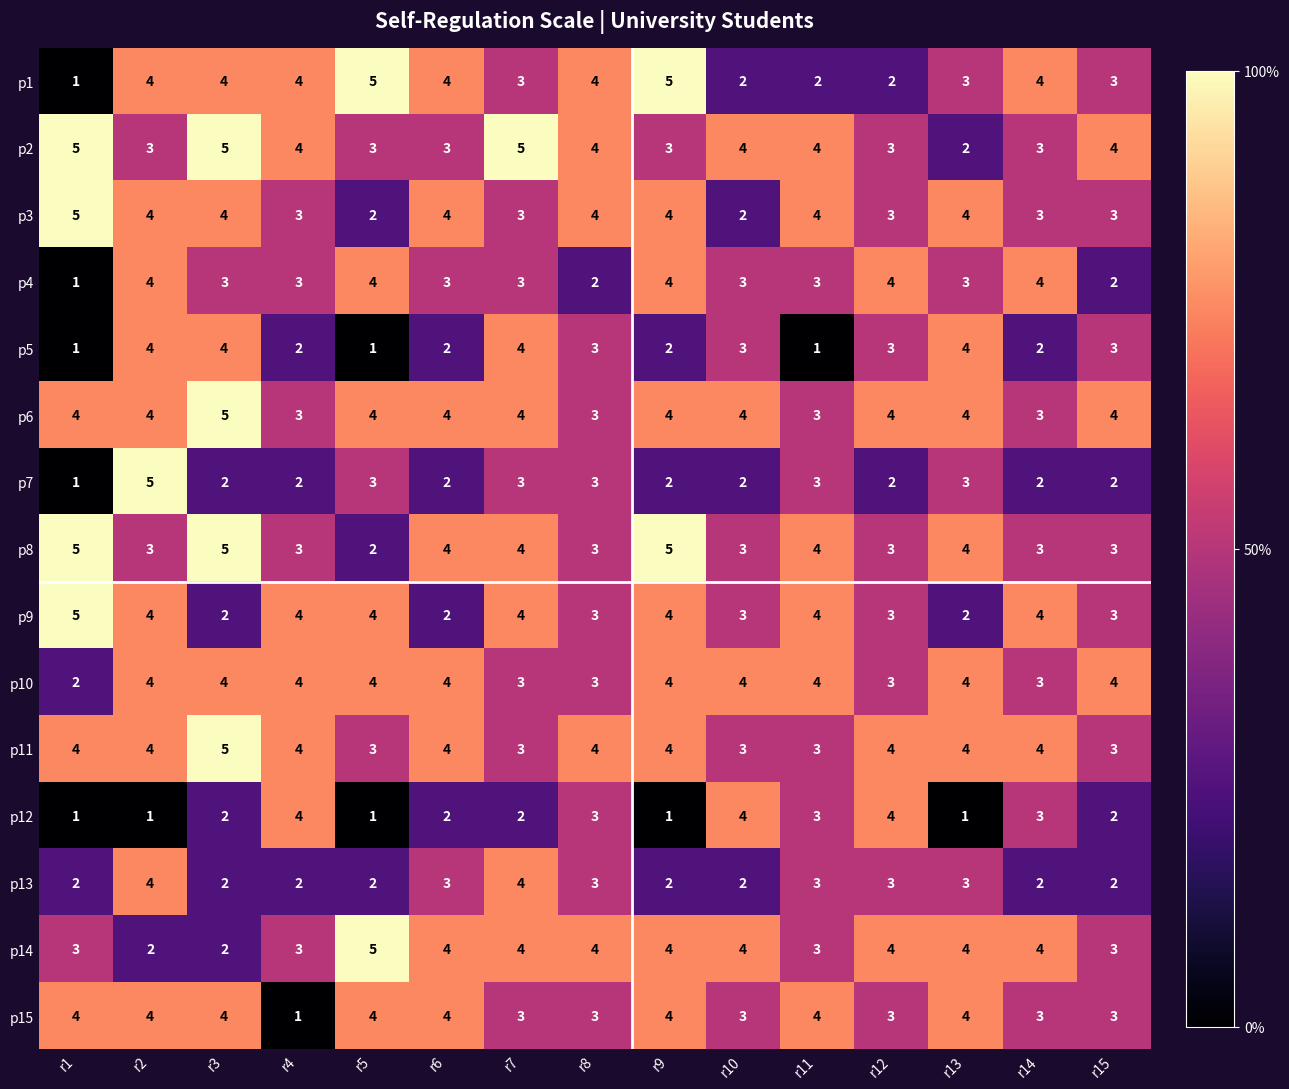

At which label does p8 first exceed 3?

r1